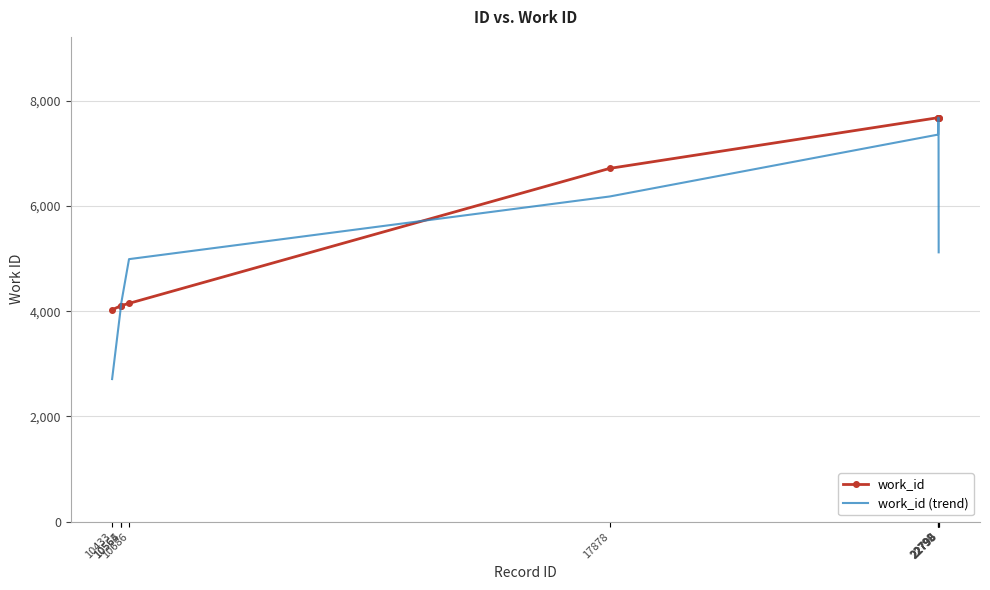

What is the lowest value of the work_id series?

4028.0